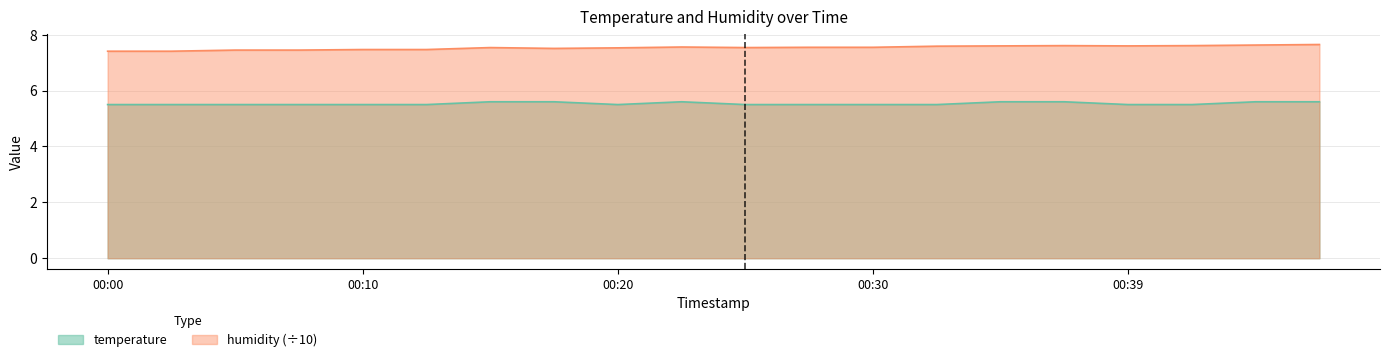

Is the value of temperature at 00:39 greater than the value of humidity at 00:15?

No